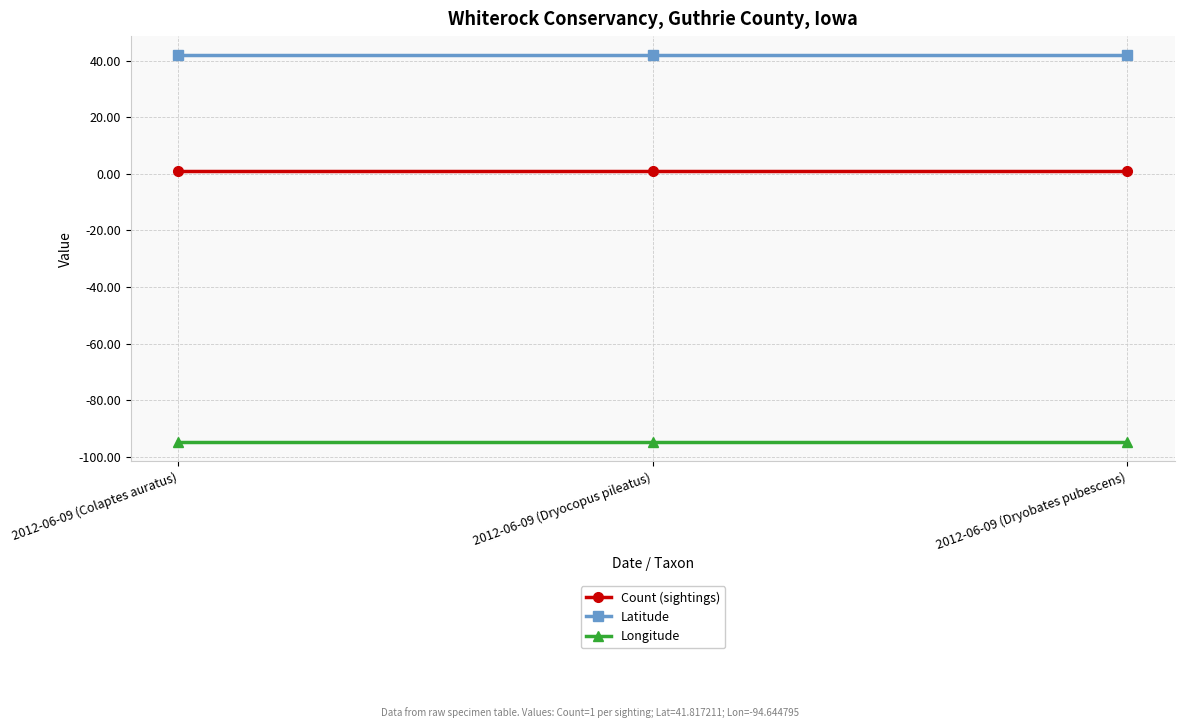

Is the value of Longitude at 2012-06-09 (Dryobates pubescens) greater than the value of Latitude at 2012-06-09 (Dryocopus pileatus)?

No